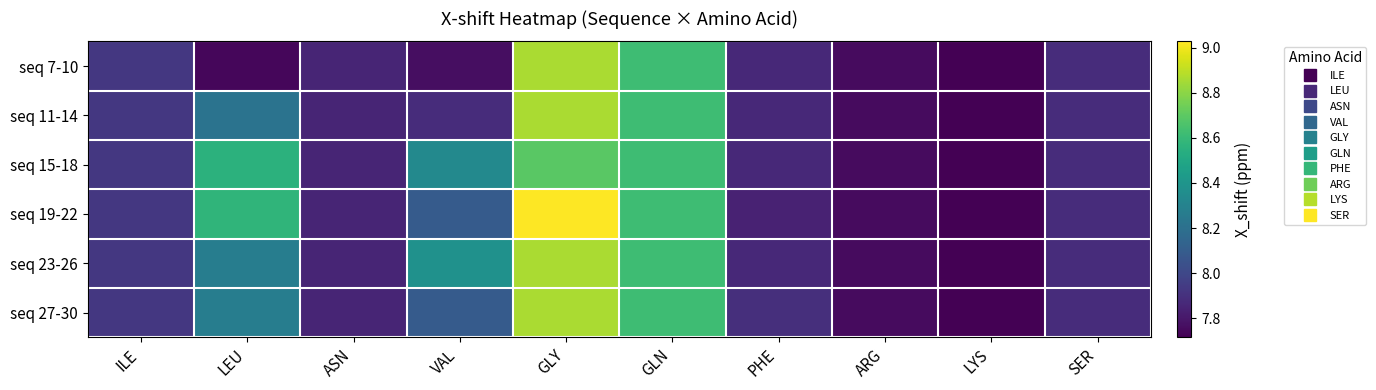

Between LEU and GLY, which series saw the biggest shift?

seq 7-10